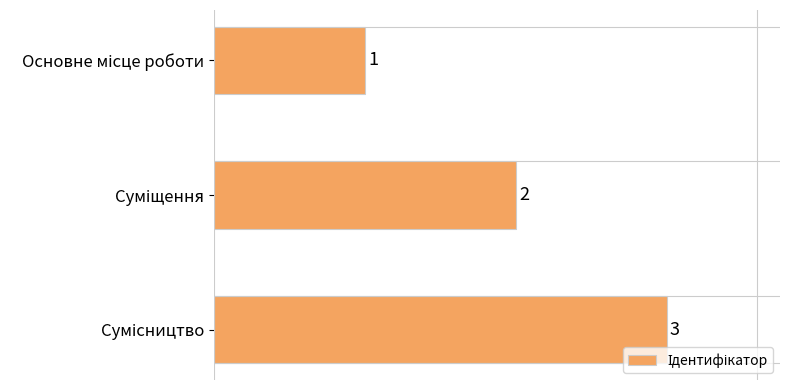

What is the value of the 3rd bar from the top?

3